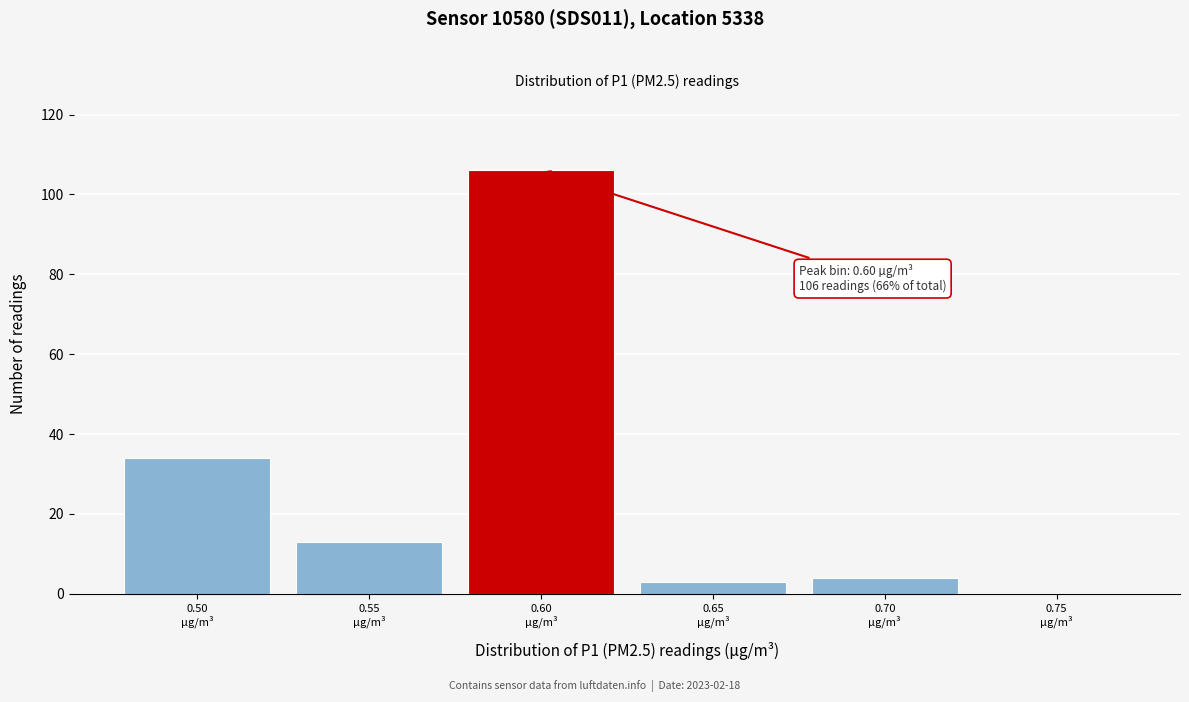

What is the greatest value displayed?

106